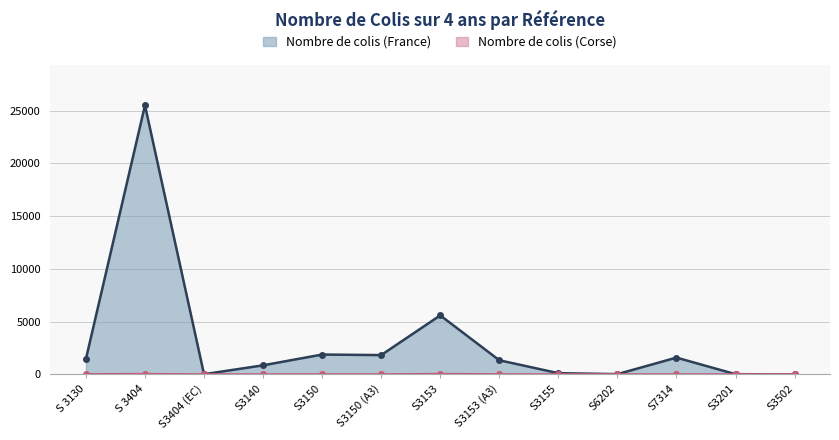

List the series in order of their peak value, lowest first.

Nombre de colis (Corse), Nombre de colis (France)